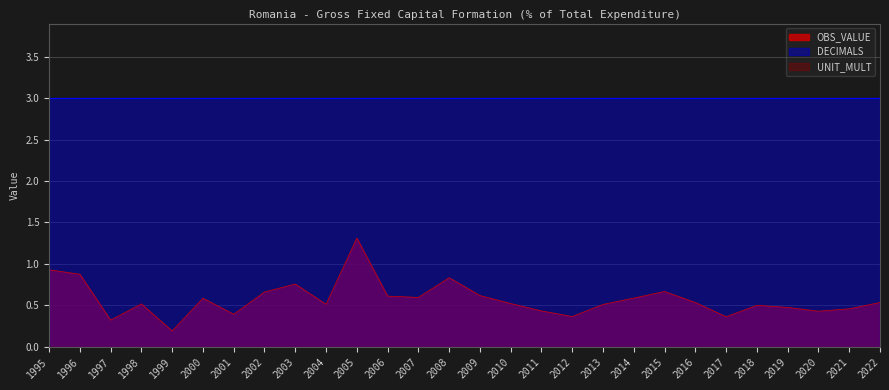

At which category is the sum across all series the highest?

2005